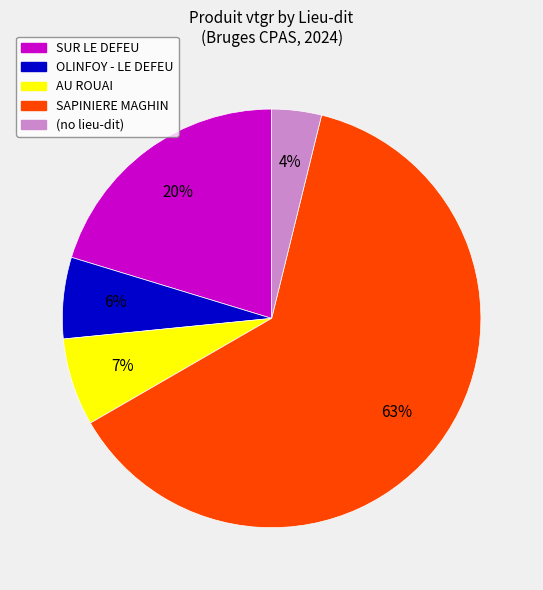

To the nearest percent, what is the average slice percentage?

20%